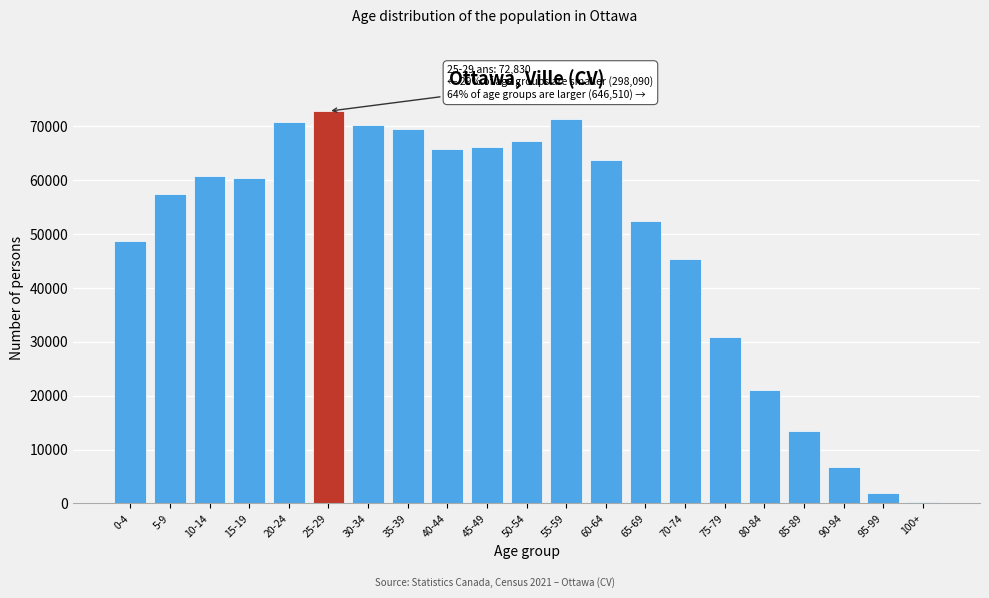

Reading left to right, transcribe all the data shown in this chart.

0-4=48790	5-9=57410	10-14=60720	15-19=60385	20-24=70785	25-29=72830	30-34=70190	35-39=69520	40-44=65890	45-49=66240	50-54=67265	55-59=71465	60-64=63795	65-69=52355	70-74=45375	75-79=30940	80-84=21080	85-89=13385	90-94=6775	95-99=1960	100+=275